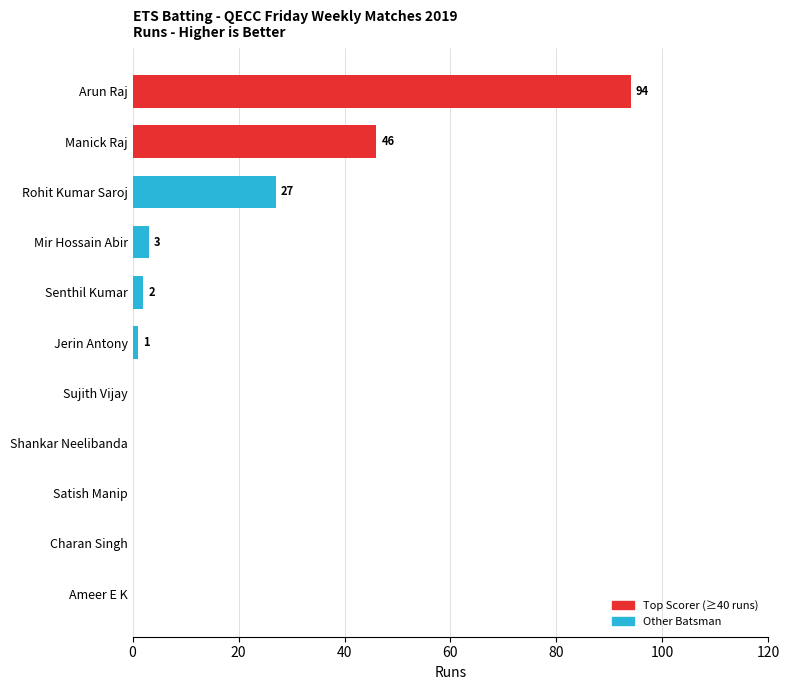

True or false: the data shows 0 at Shankar Neelibanda.

True